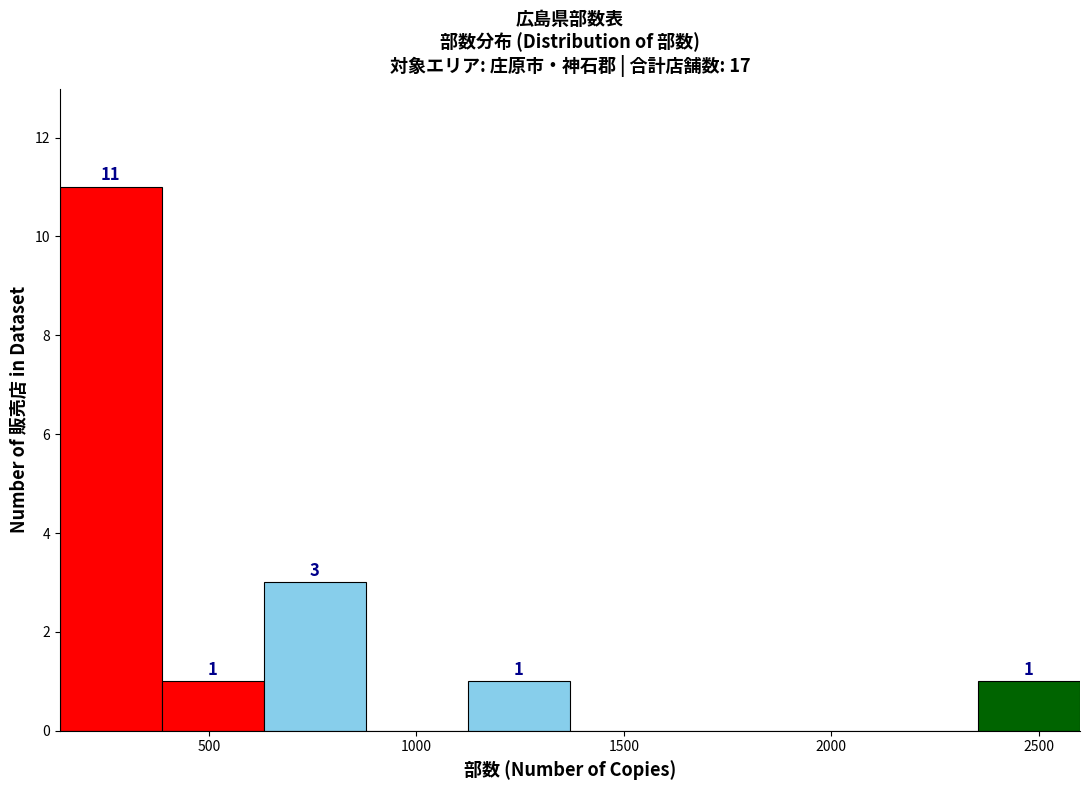

Over which range of the x-axis is the bar tallest?

150 to 400